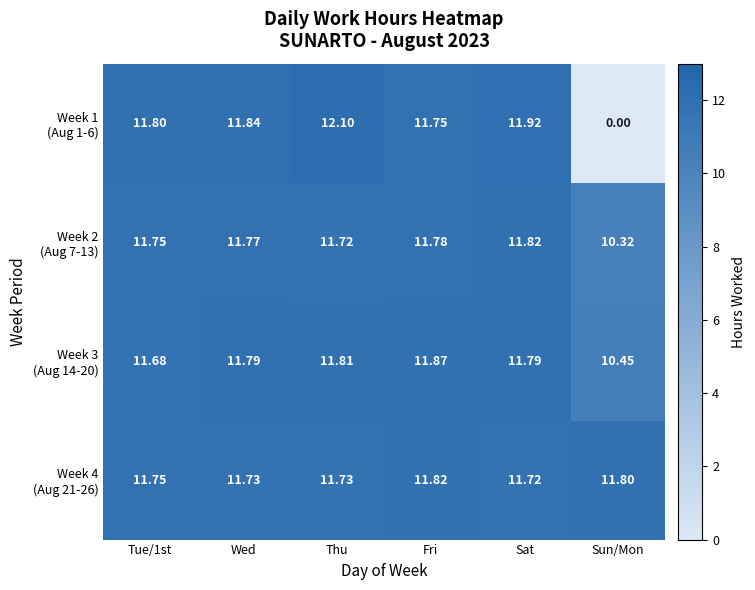

At which category is the sum across all series the highest?

Thu